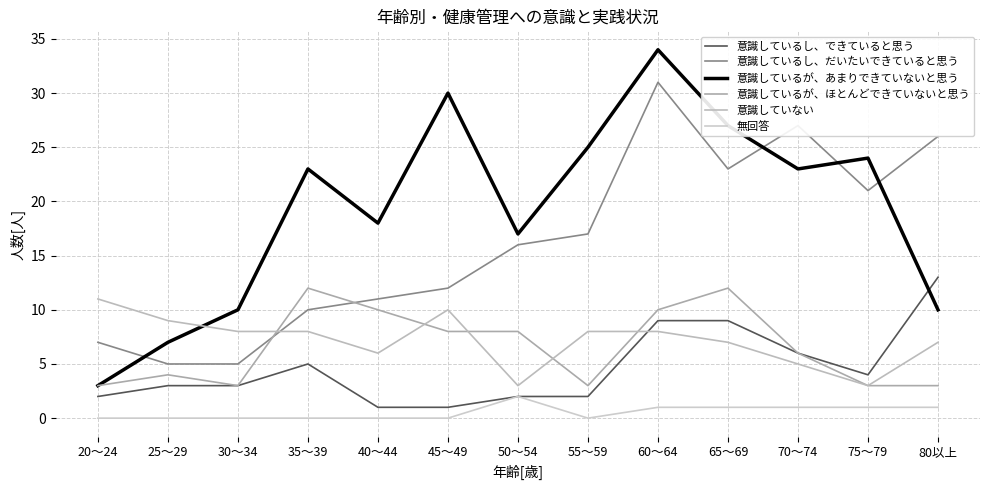

What is the spread (max minus min) of values at 20～24?

11